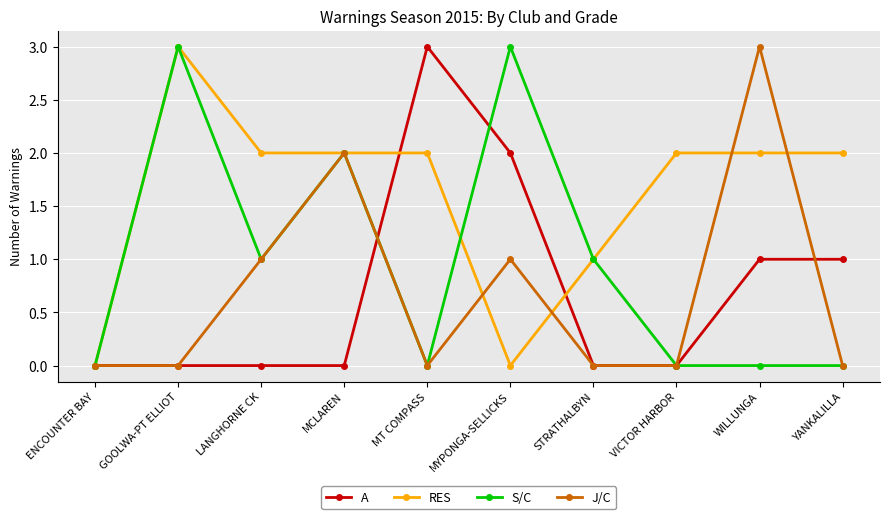

Reading right to left, list all the values displayed in this chart.

A: 1	1	0	0	2	3	0	0	0	0
RES: 2	2	2	1	0	2	2	2	3	0
S/C: 0	0	0	1	3	0	2	1	3	0
J/C: 0	3	0	0	1	0	2	1	0	0